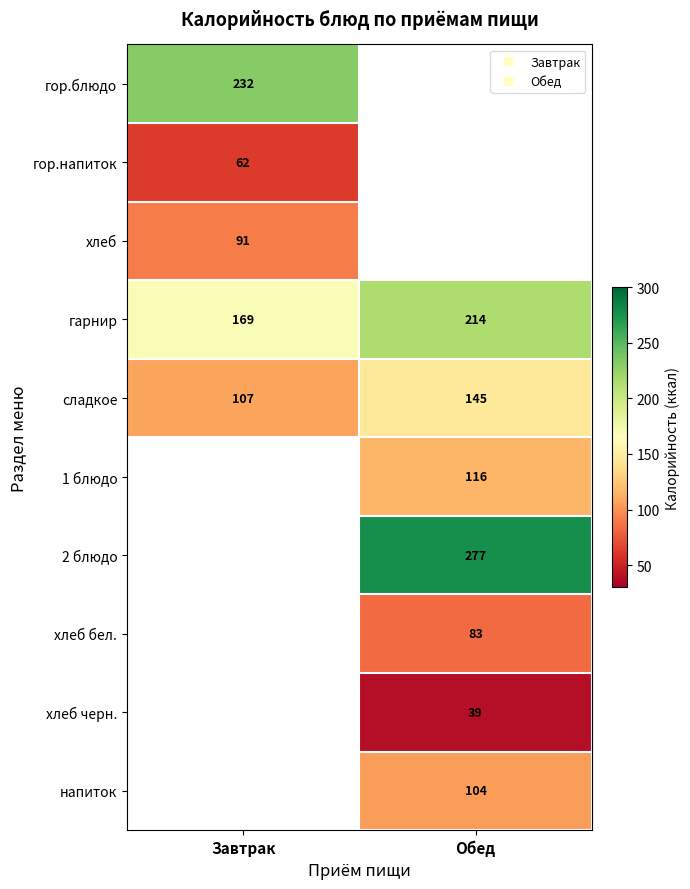

What is the average value of the гарнир series?

191.5